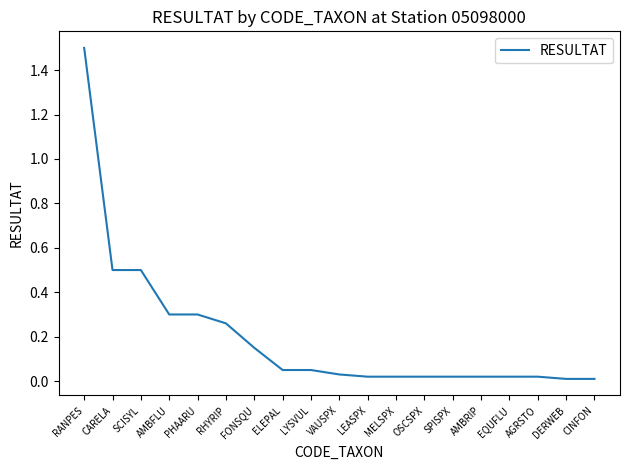

Does the chart have visible grid lines?

No